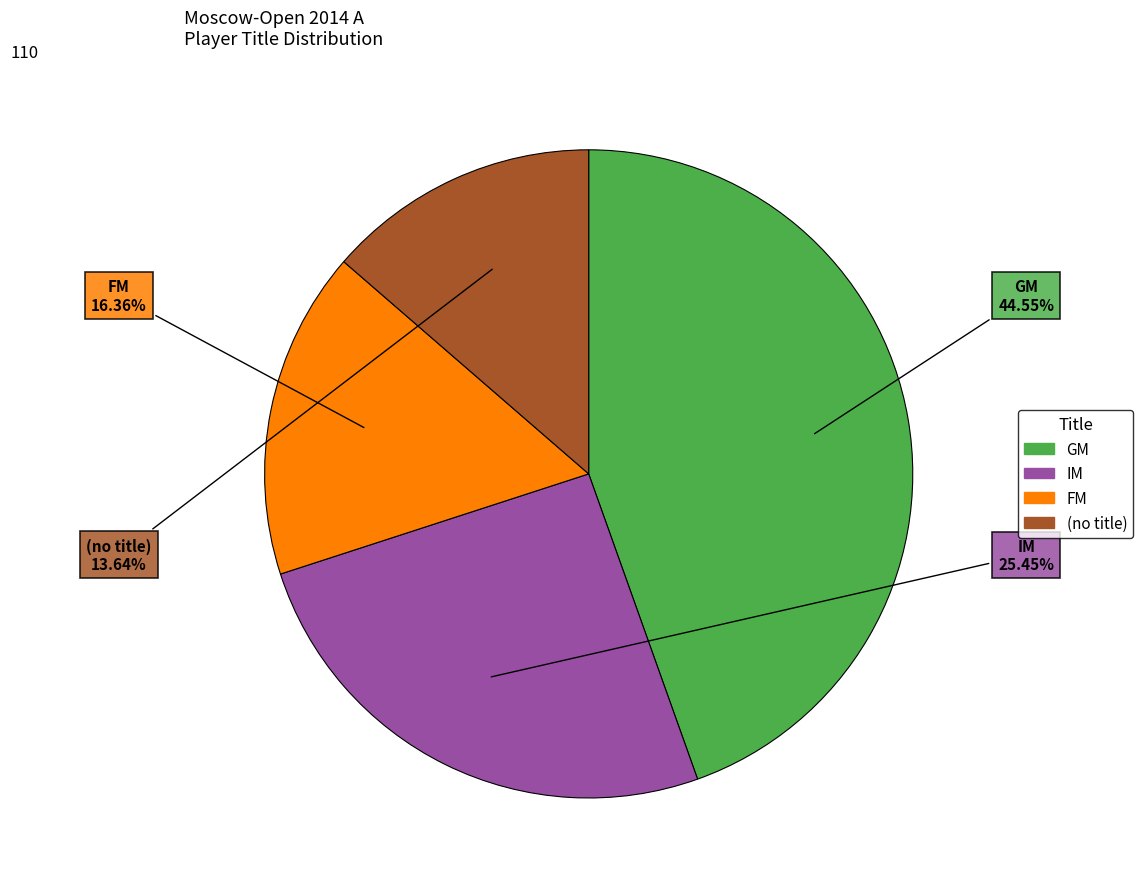

To the nearest percent, what is the difference between the largest and smallest slice percentages?

31%